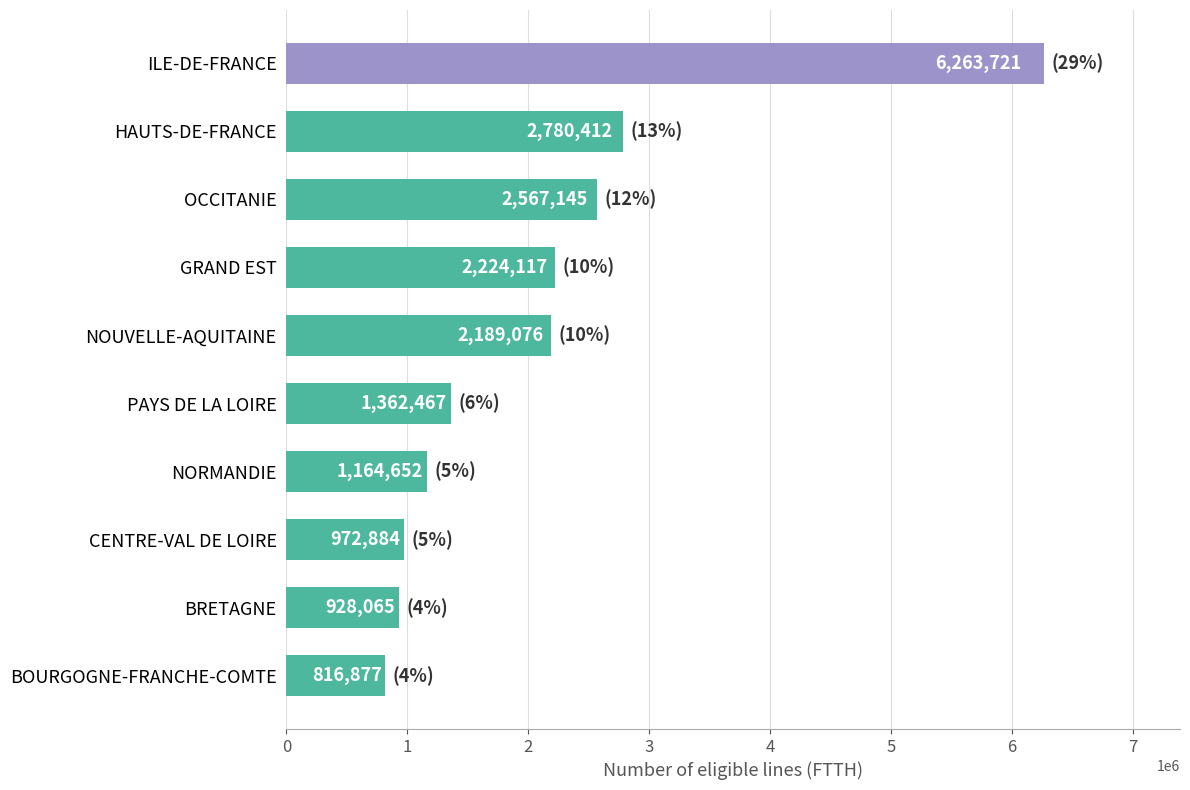

Reading top to bottom, transcribe all the data shown in this chart.

ILE-DE-FRANCE=6263721	HAUTS-DE-FRANCE=2780412	OCCITANIE=2567145	GRAND EST=2224117	NOUVELLE-AQUITAINE=2189076	PAYS DE LA LOIRE=1362467	NORMANDIE=1164652	CENTRE-VAL DE LOIRE=972884	BRETAGNE=928065	BOURGOGNE-FRANCHE-COMTE=816877